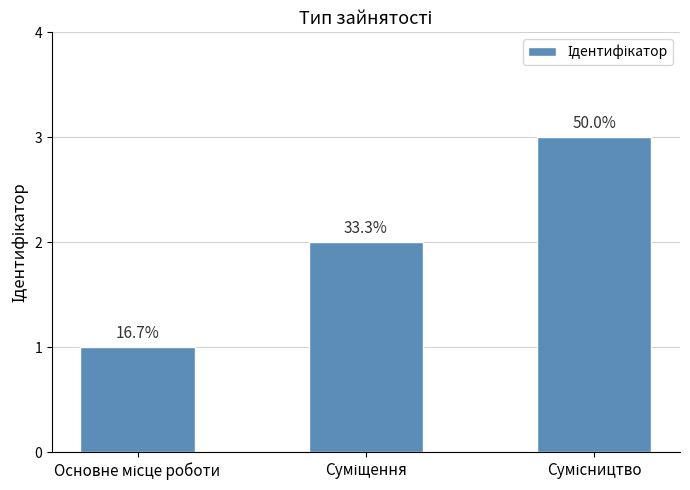

Rank the categories by value from lowest to highest.

Основне місце роботи, Суміщення, Сумісництво